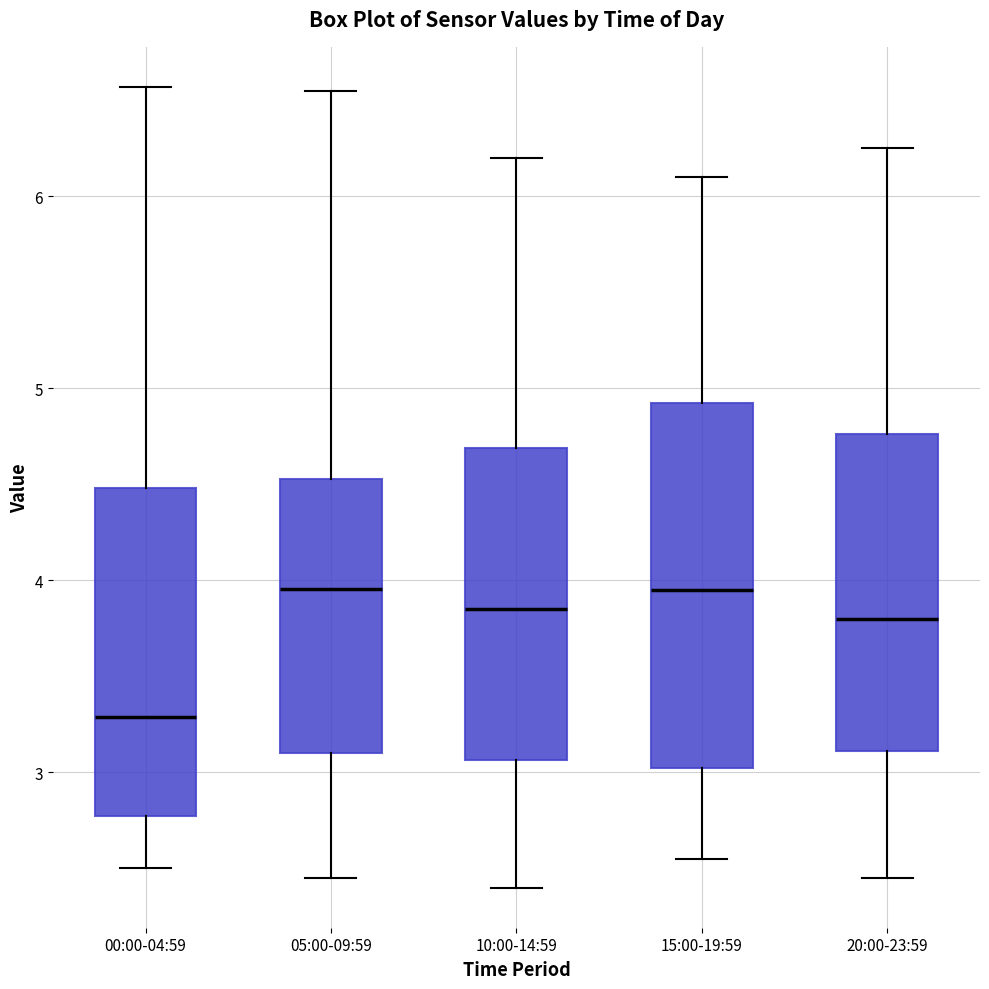

Reading left to right, transcribe this box plot: for each box, give where its median line is, the range the box spans, and where its two whiskers end, as read against the y-axis. The values are not printed on the chart, so give them approximately, as read against the axis.

00:00-04:59: median 3.3, box 2.8 to 4.5, whiskers 2.5 to 6.6
05:00-09:59: median 4.0, box 3.1 to 4.5, whiskers 2.5 to 6.6
10:00-14:59: median 3.9, box 3.1 to 4.7, whiskers 2.4 to 6.2
15:00-19:59: median 4.0, box 3.0 to 4.9, whiskers 2.6 to 6.1
20:00-23:59: median 3.8, box 3.1 to 4.8, whiskers 2.5 to 6.3